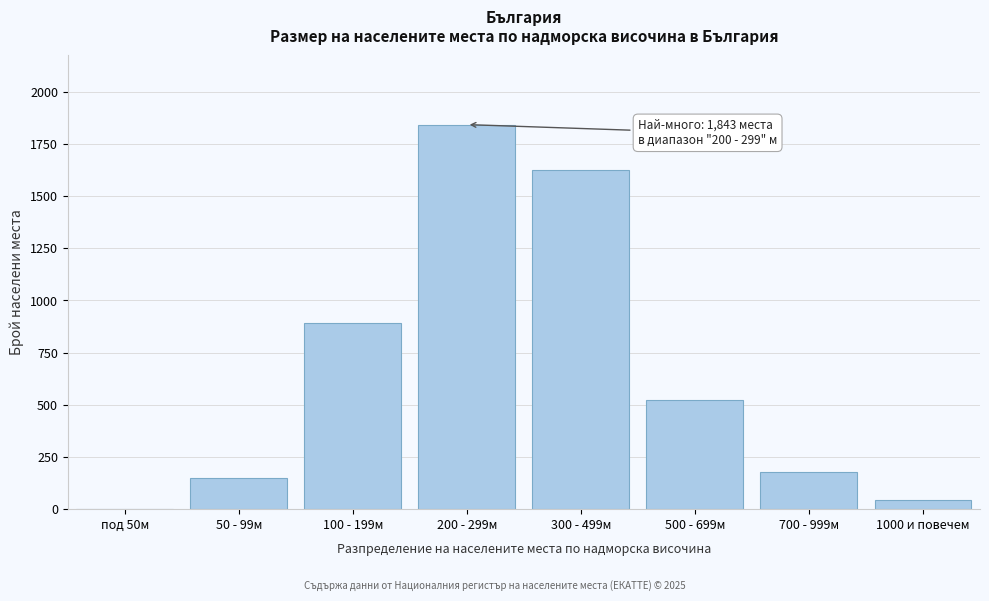

Reading left to right, what are all the values shown in this chart?

под 50м=0	50 - 99м=151	100 - 199м=892	200 - 299м=1843	300 - 499м=1624	500 - 699м=524	700 - 999м=180	1000 и повечем=45